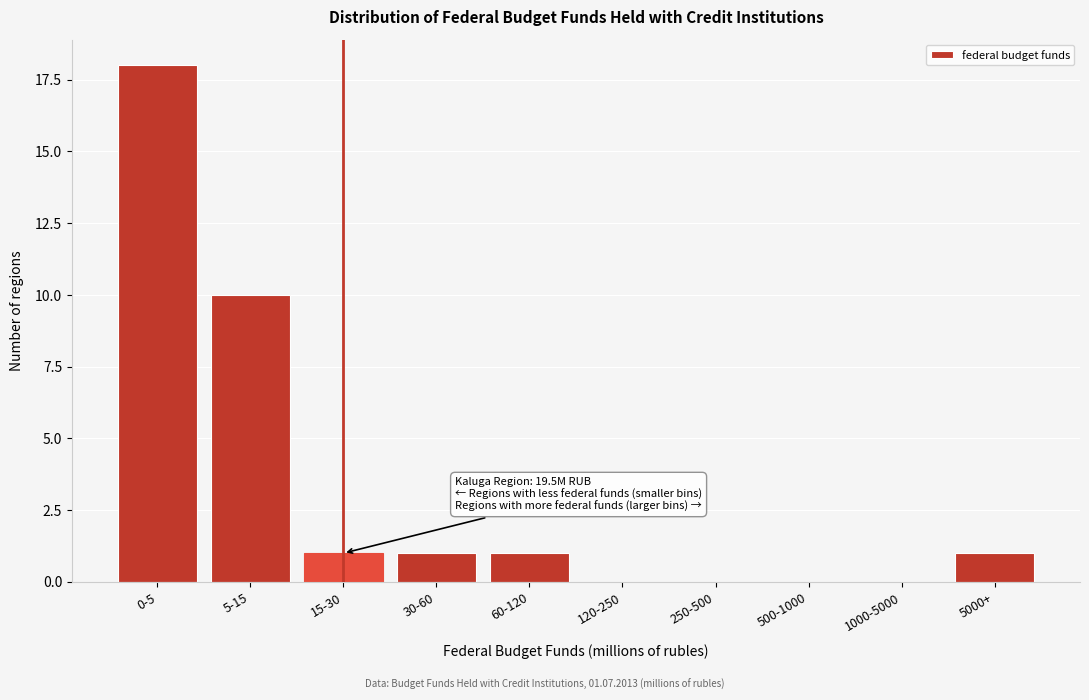

Reading right to left, what are all the values shown in this chart?

5000+=1	1000-5000=0	500-1000=0	250-500=0	120-250=0	60-120=1	30-60=1	15-30=1	5-15=10	0-5=18